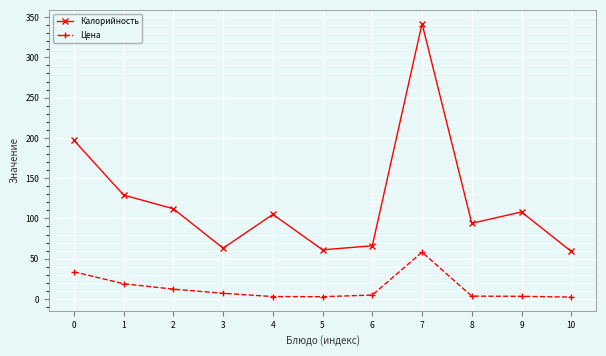

What is the sum of all Цена values?

149.2